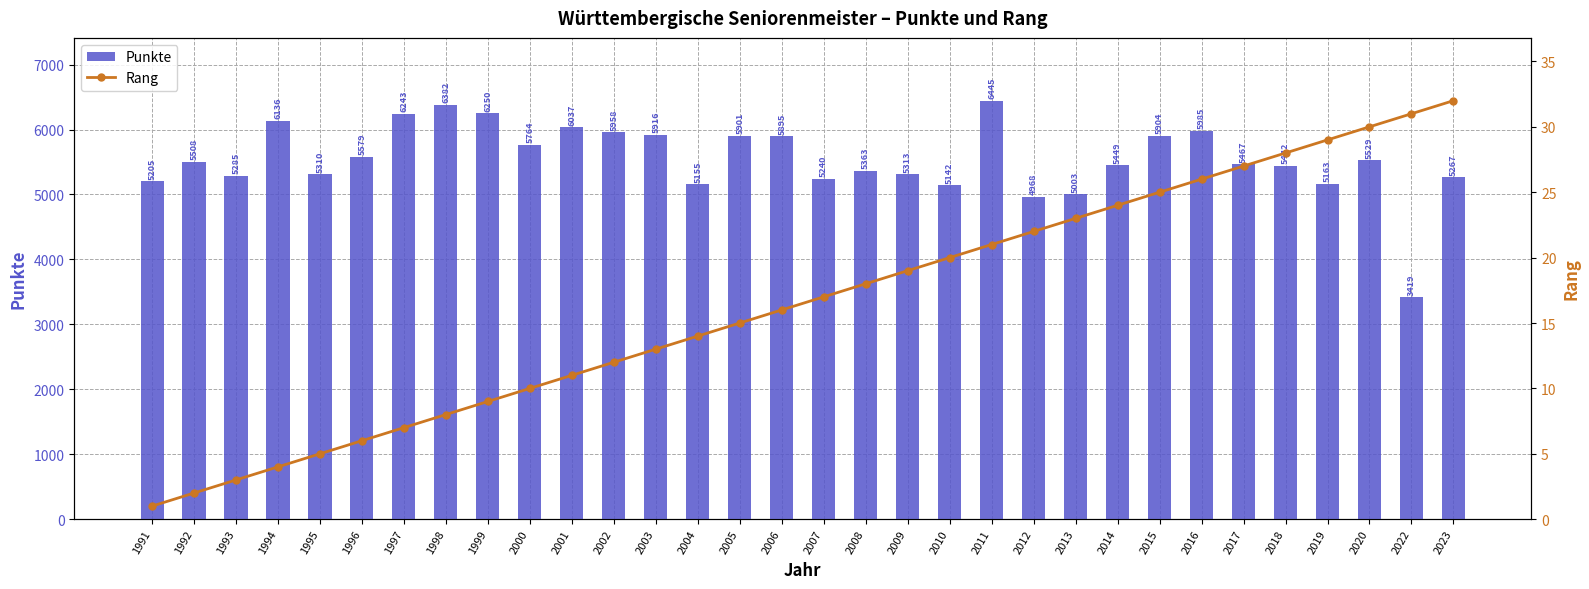

Where does the Rang series first go above 17?

2008